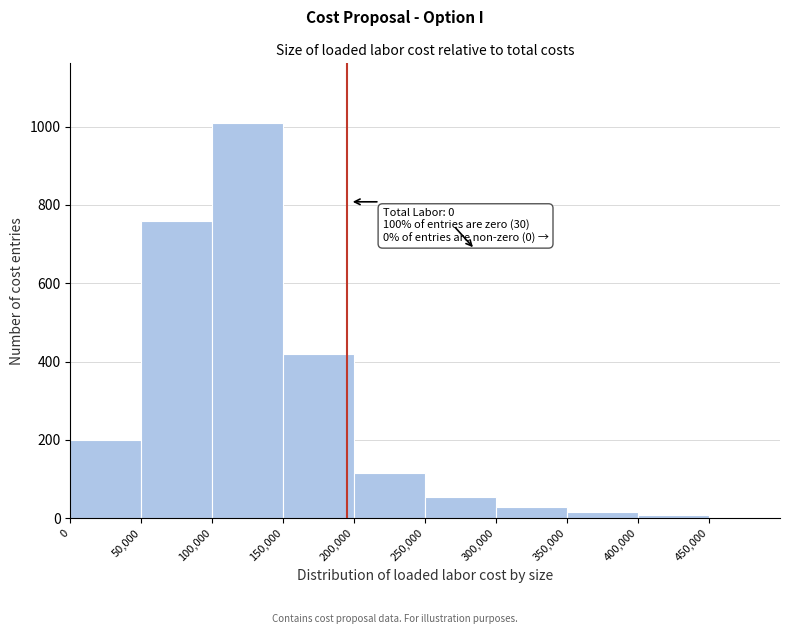

Which range on the x-axis has the tallest bar?

100000 to 150000